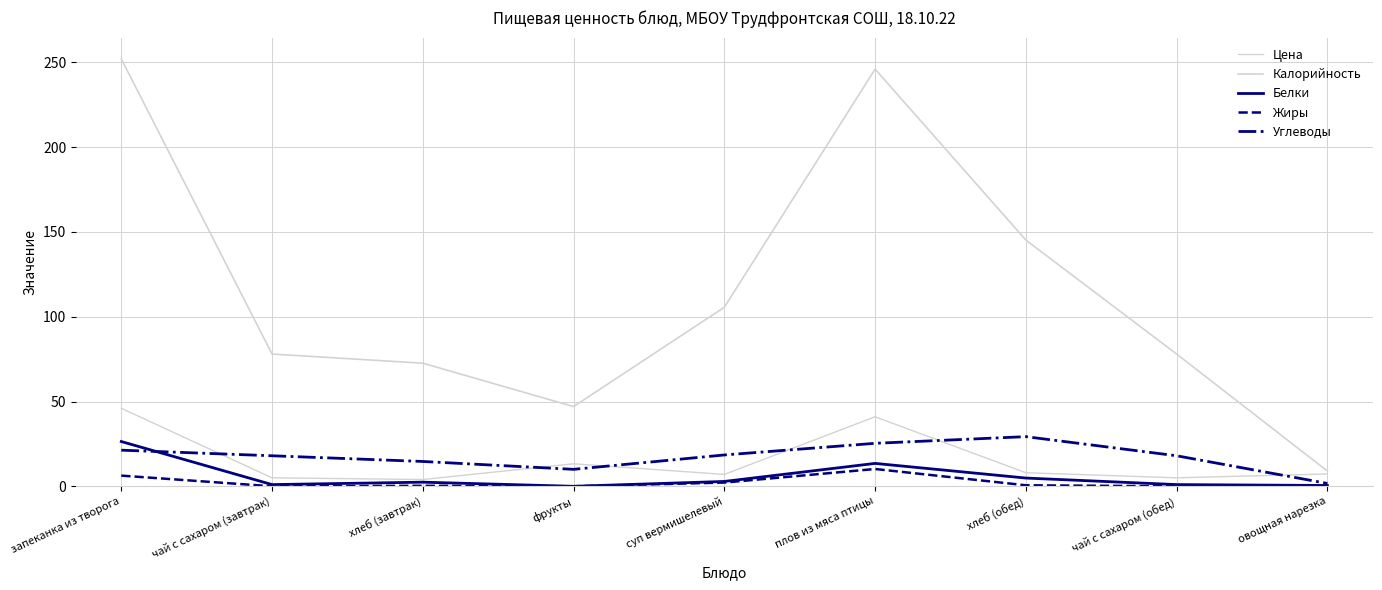

How many lines are shown in the chart?

5